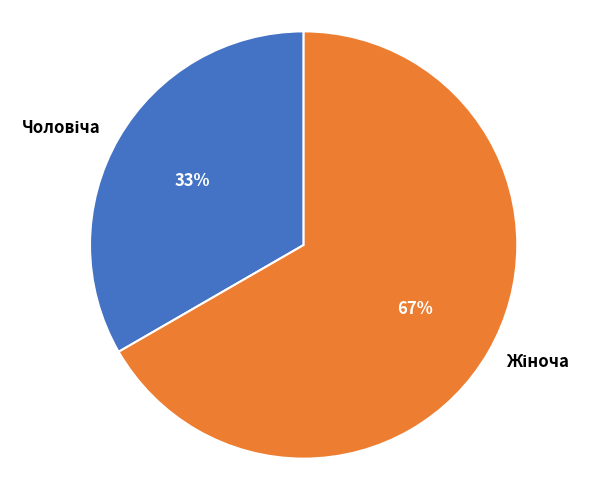

Is there a majority slice in this chart?

Yes